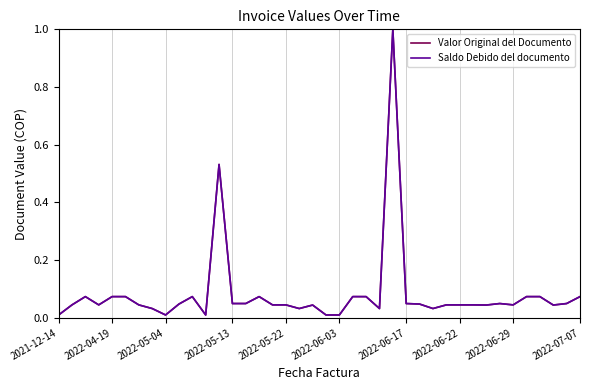

Does the chart display data point markers on the line(s)?

No